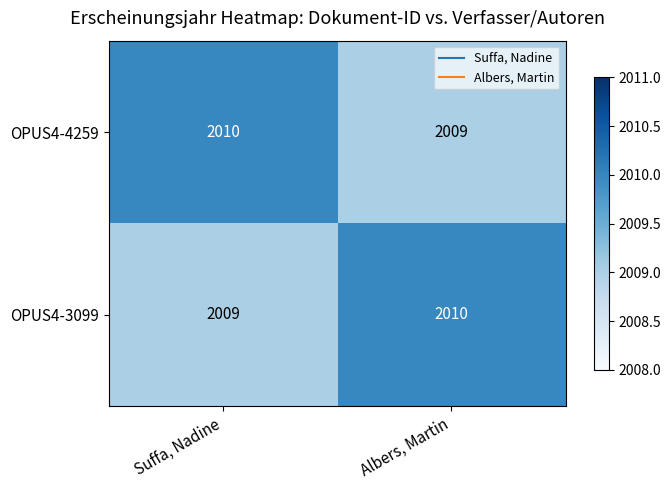

What is the greatest value displayed?

2010